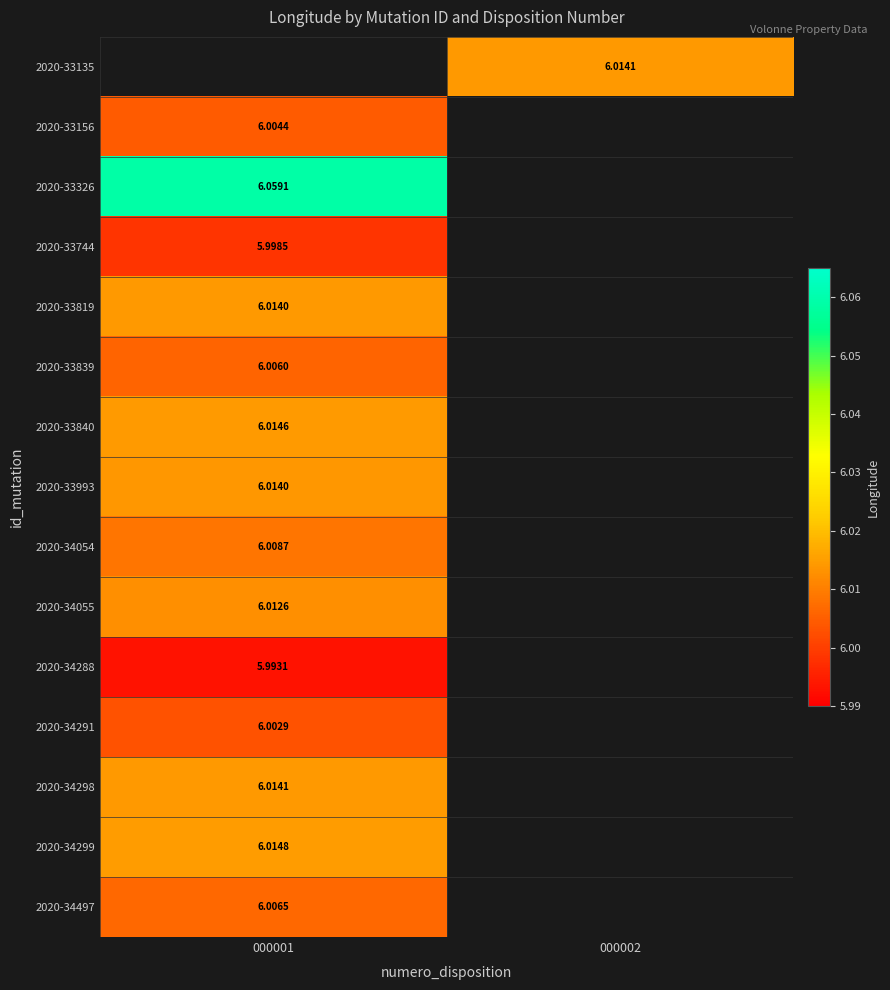

Is the value of 2020-34497 at 000001 greater than the value of 2020-34055 at 000001?

No